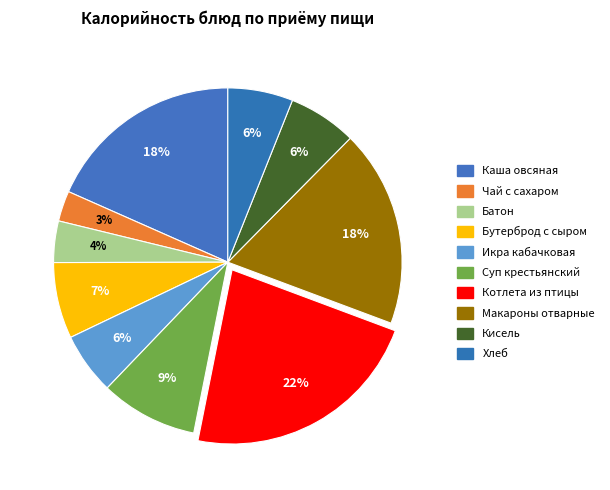

How many segments does this pie chart have?

10